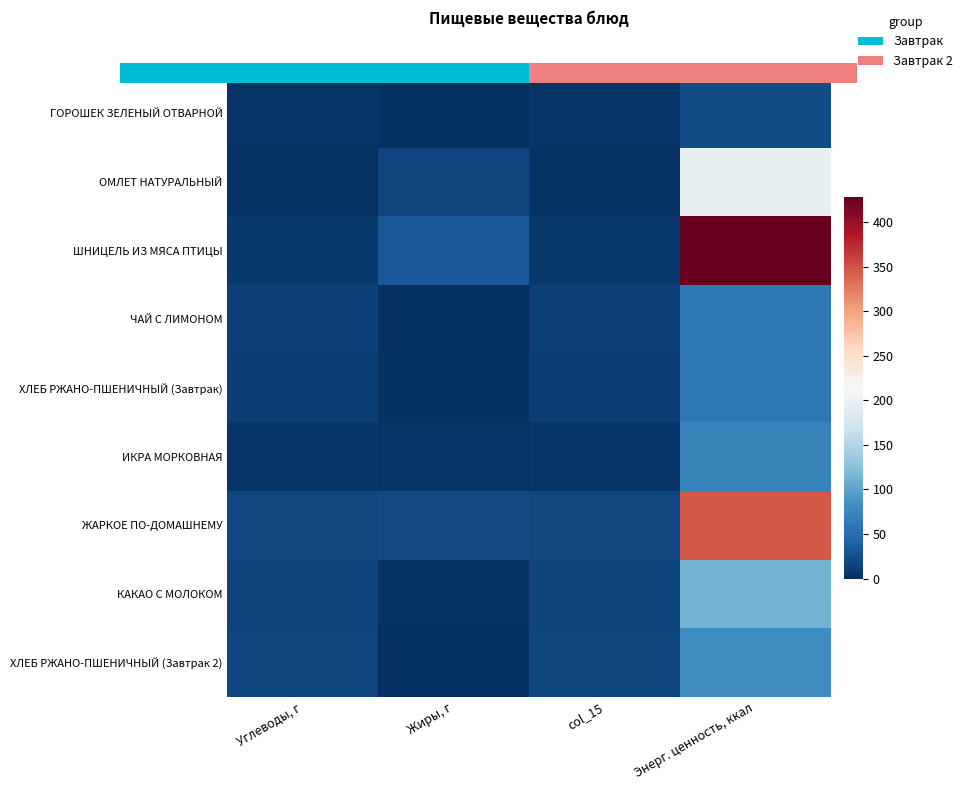

What is the difference between the maximum and minimum values in the ОМЛЕТ НАТУРАЛЬНЫЙ series?

196.7